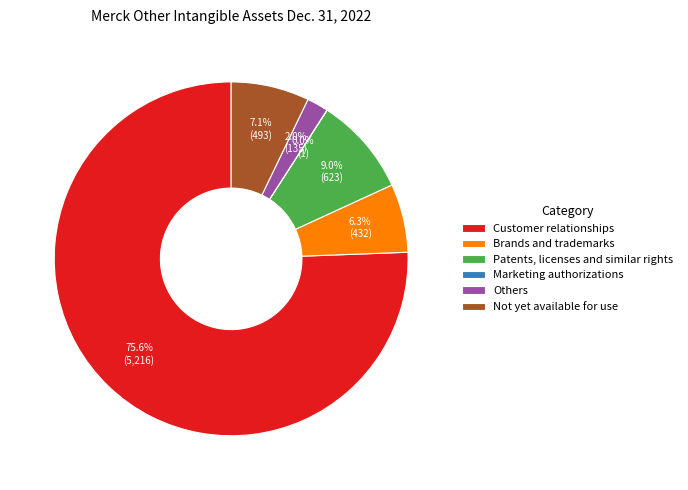

The Others slice represents 12% of the pie. True or false?

False